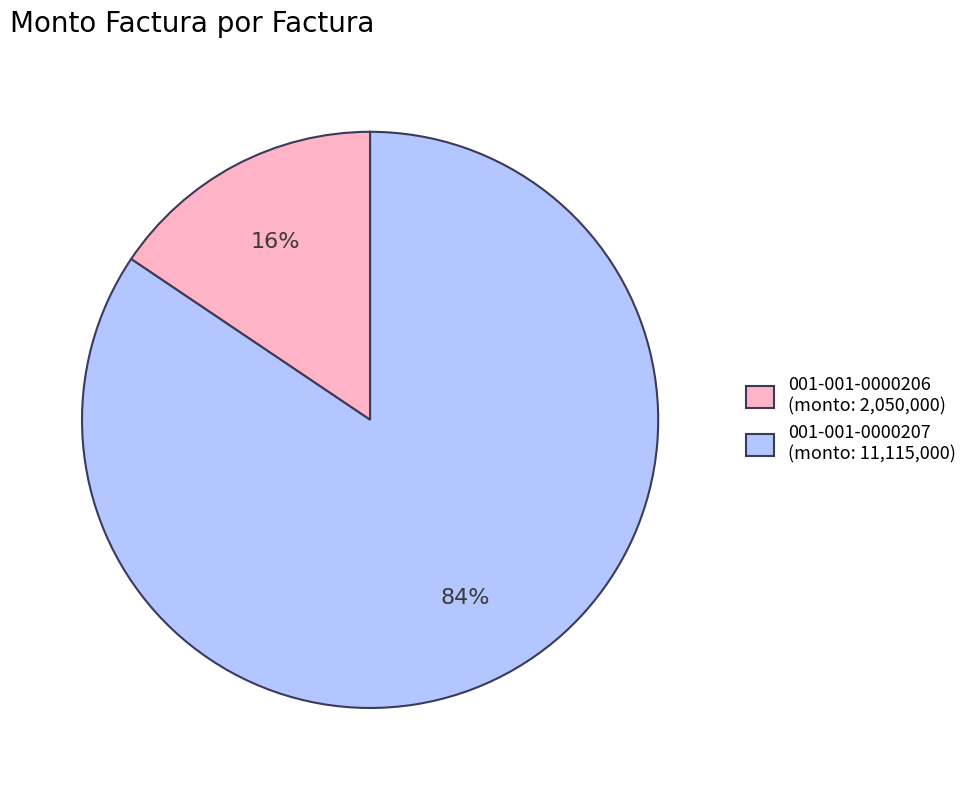

Do 001-001-0000207 (monto: 11,115,000) and 001-001-0000206 (monto: 2,050,000) together represent more than half of the pie?

Yes